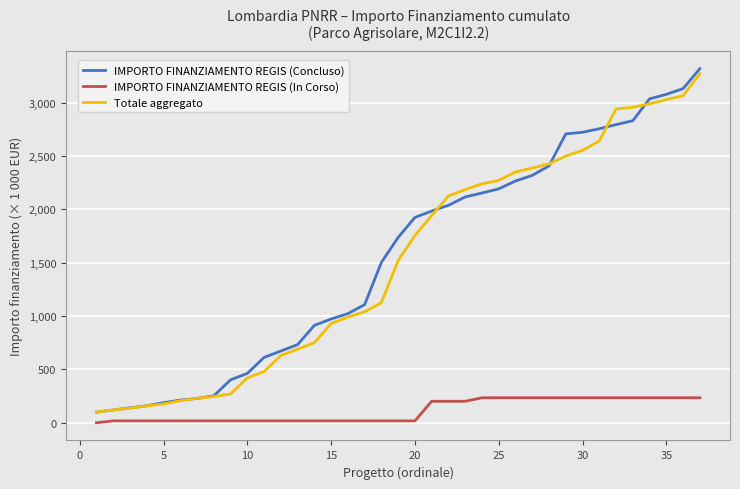

Reading left to right, extract all data points from this chart.

IMPORTO FINANZIAMENTO REGIS (Concluso): 100.0	119.7	140.3	158.8	188.3	211.9	227.8	252.1	402.1	462.1	612.1	672.1	732.1	912.1	972.1	1022.1	1106.9	1502.5	1736.5	1923.7	1983.5	2037.3	2115.7	2152.5	2191.5	2265.0	2317.9	2406.3	2706.2	2721.8	2754.6	2793.6	2829.9	3035.0	3077.1	3130.8	3317.5
IMPORTO FINANZIAMENTO REGIS (In Corso): 0.0	17.6	17.6	17.6	17.6	17.6	17.6	17.6	17.6	17.6	17.6	17.6	17.6	17.6	17.6	17.6	17.6	17.6	17.6	17.6	201.1	201.1	201.1	234.0	234.0	234.0	234.0	234.0	234.0	234.0	234.0	234.0	234.0	234.0	234.0	234.0	234.0
Totale aggregato: 100.0	119.7	137.3	157.9	176.4	205.9	229.6	245.4	269.8	419.8	479.8	629.8	689.8	749.8	929.8	989.8	1039.8	1124.5	1520.1	1754.1	1941.4	2124.9	2184.6	2238.4	2271.3	2349.7	2386.5	2425.5	2499.0	2551.9	2640.3	2940.2	2955.8	2988.6	3027.6	3063.9	3269.0